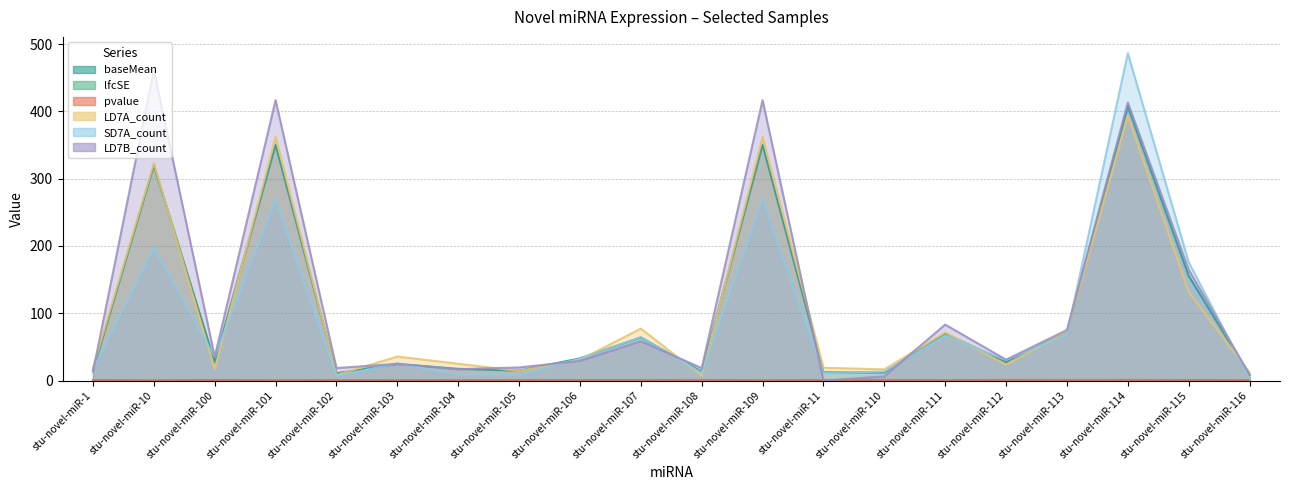

What is the approximate value of LD7A_count at stu-novel-miR-114?

393.0